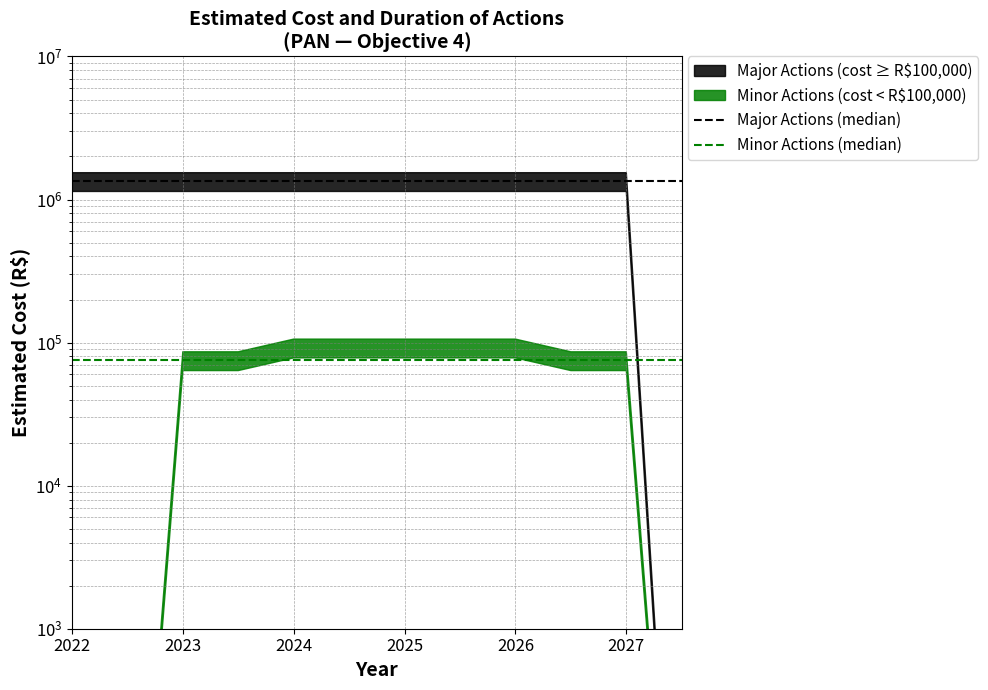

What is the minimum value shown in the chart?

75000